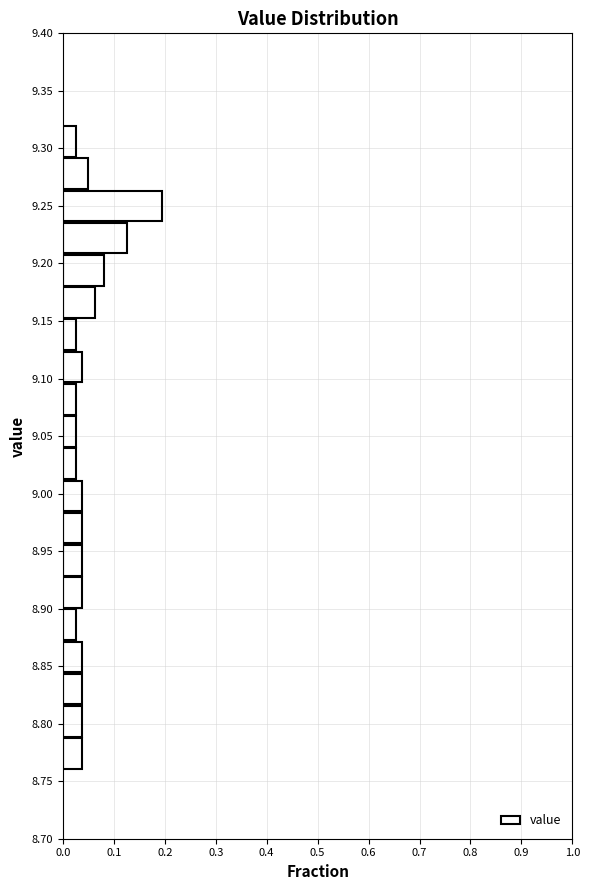

Reading bottom to top, transcribe this chart: for each bar, give the range it covers on the y-axis and its length. Neither the bar edges nor the lengths are printed on the chart, so give them approximately, as read against the axes.

8.760 to 8.788: 0.04
8.788 to 8.816: 0.04
8.816 to 8.844: 0.04
8.844 to 8.872: 0.04
8.872 to 8.900: 0.03
8.900 to 8.928: 0.04
8.928 to 8.956: 0.04
8.956 to 8.984: 0.04
8.984 to 9.012: 0.04
9.012 to 9.040: 0.03
9.040 to 9.068: 0.03
9.068 to 9.096: 0.03
9.096 to 9.124: 0.04
9.124 to 9.152: 0.03
9.152 to 9.180: 0.06
9.180 to 9.208: 0.08
9.208 to 9.236: 0.13
9.236 to 9.264: 0.19
9.264 to 9.292: 0.05
9.292 to 9.320: 0.03